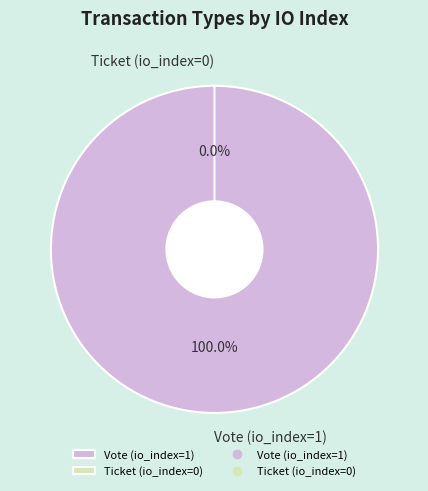

Rank the categories by value from highest to lowest.

Vote (io_index=1), Ticket (io_index=0)